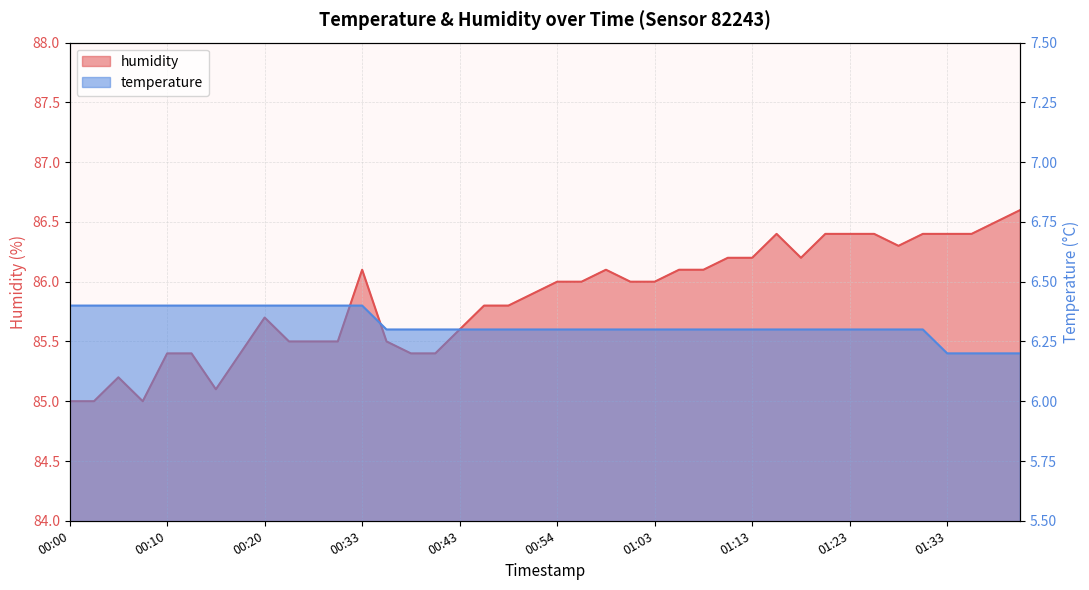

Which series has the largest total across all categories?

humidity